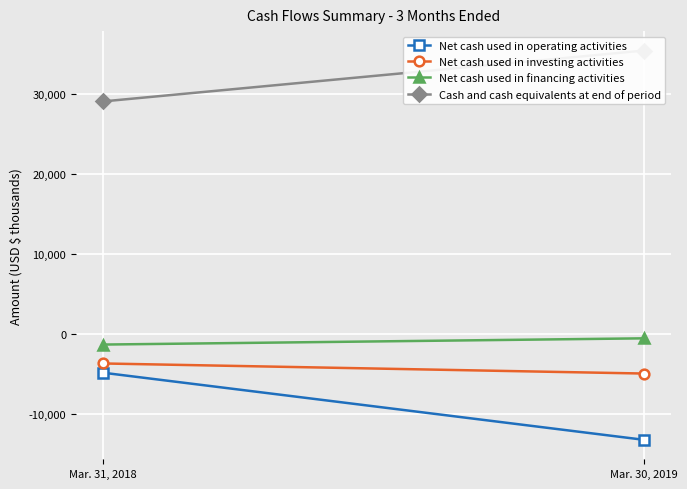

What is the highest value of the Net cash used in investing activities series?

-3732